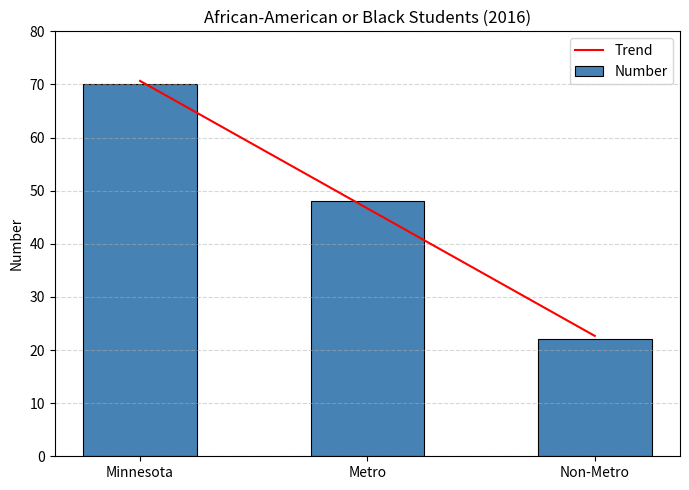

How many Number values are between 22 and 70?

3